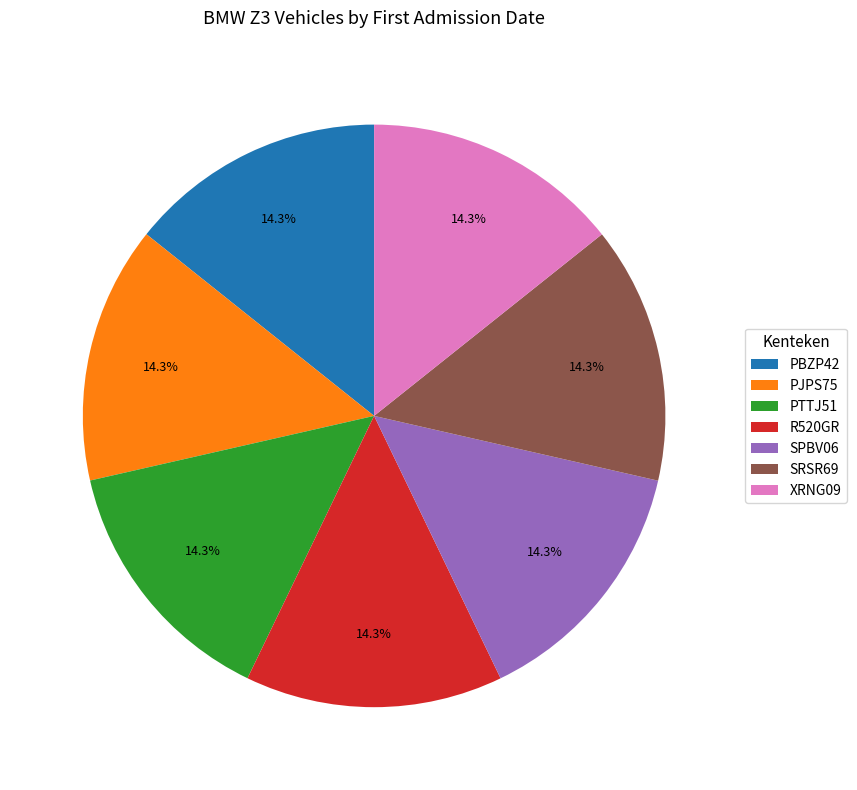

Is there a majority slice in this chart?

No